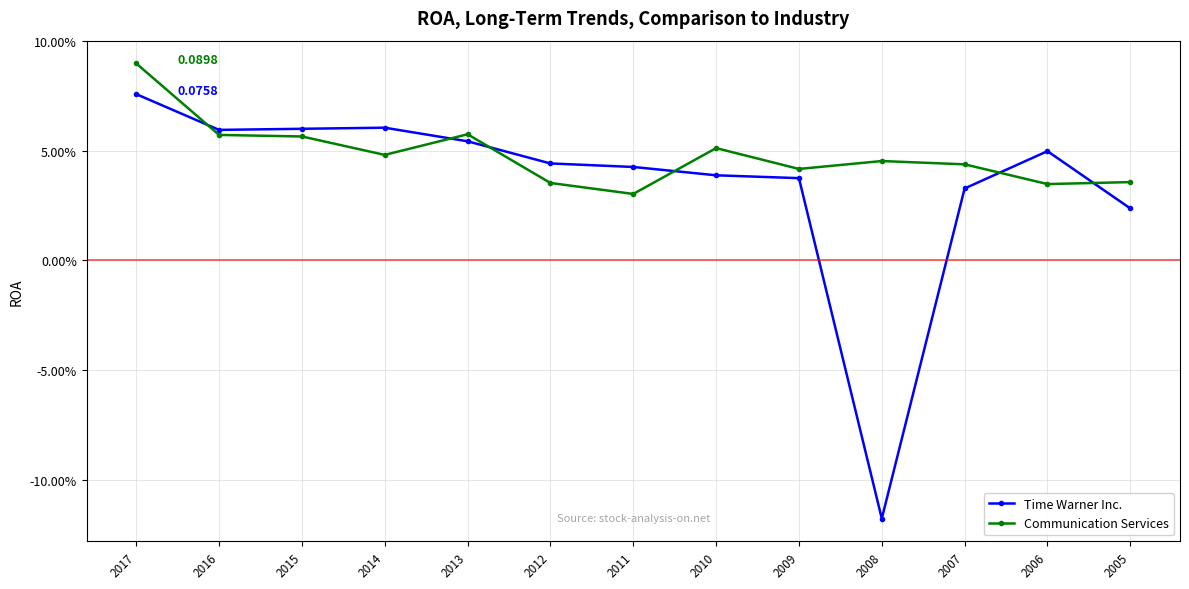

Reading right to left, list all the values displayed in this chart.

Time Warner Inc.: 0.0	0.0	0.0	-0.1	0.0	0.0	0.0	0.0	0.1	0.1	0.1	0.1	0.1
Communication Services: 0.0	0.0	0.0	0.0	0.0	0.1	0.0	0.0	0.1	0.0	0.1	0.1	0.1